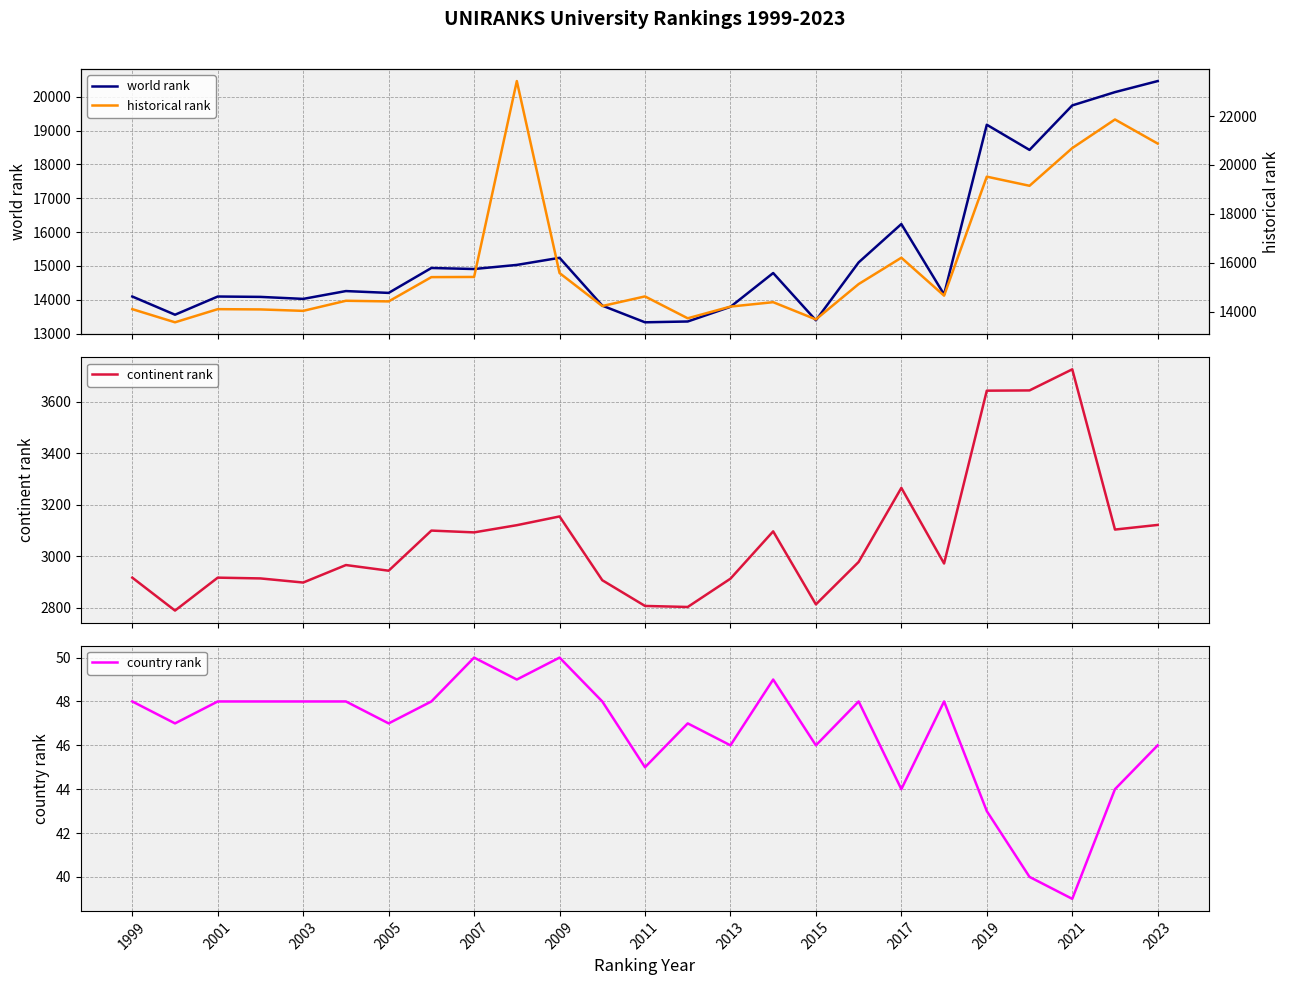

How many series are shown in this chart?

4